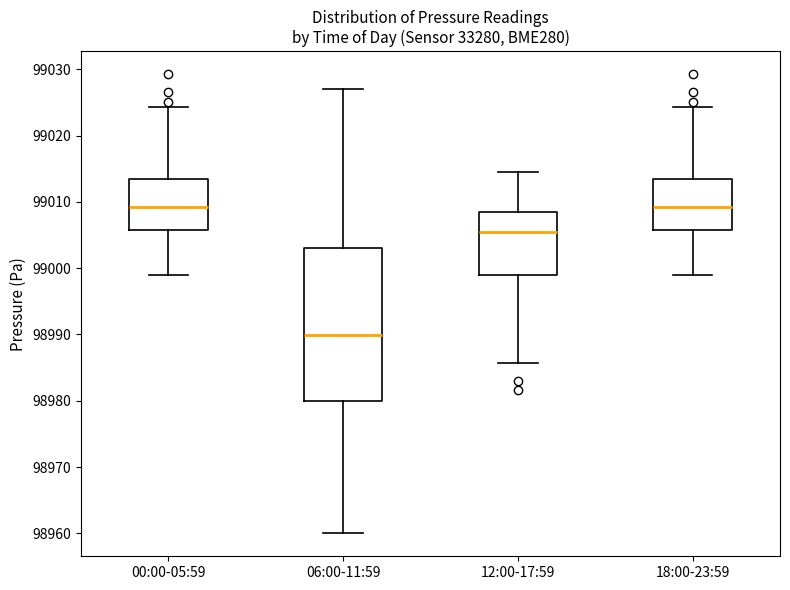

Which box has the lowest median line?

06:00-11:59